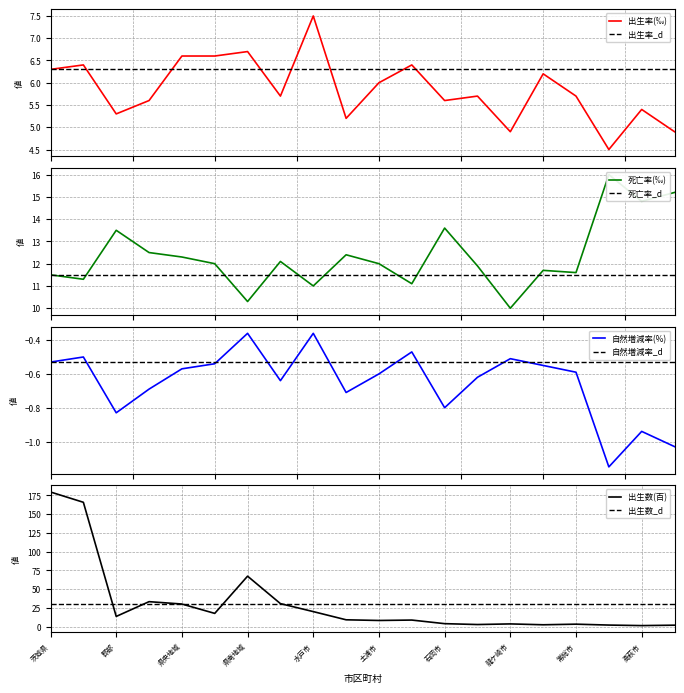

Which series changed the most between 県西地域 and 水戸市?

出生数(百)